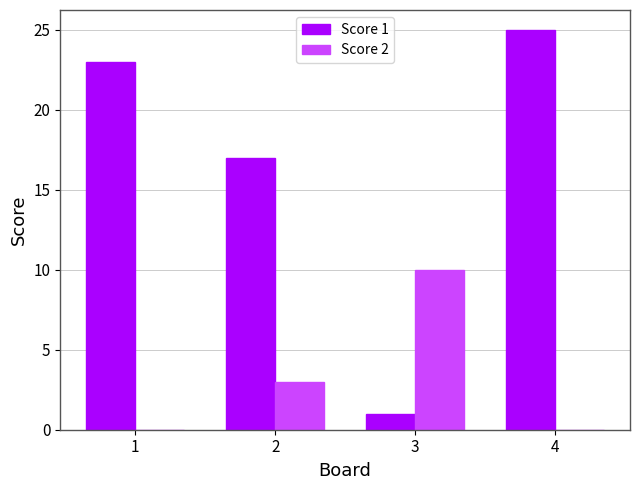

What are all the series names shown in the legend?

Score 1, Score 2